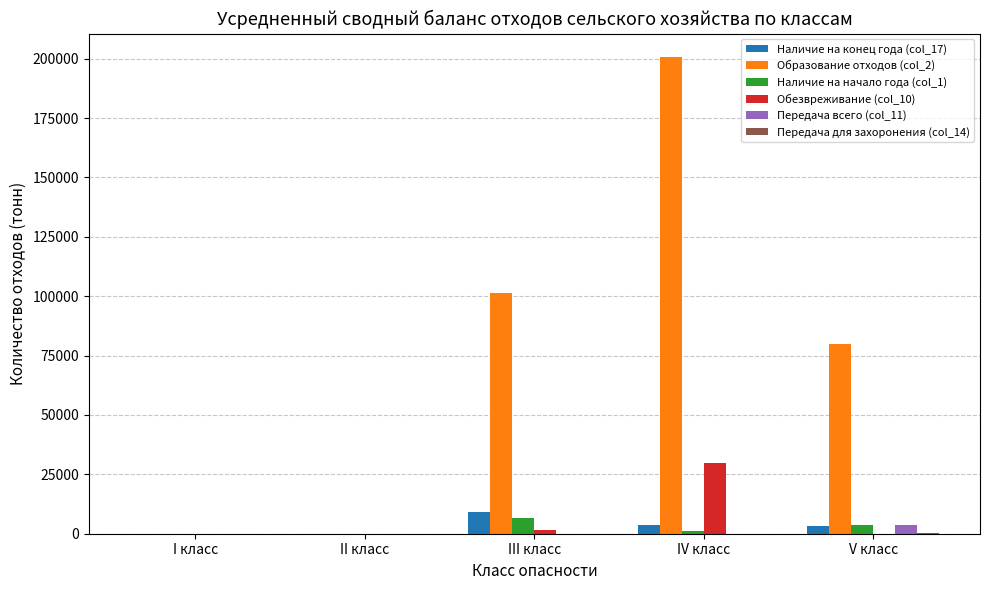

What is the maximum value for Наличие на конец года (col_17)?

9079.2